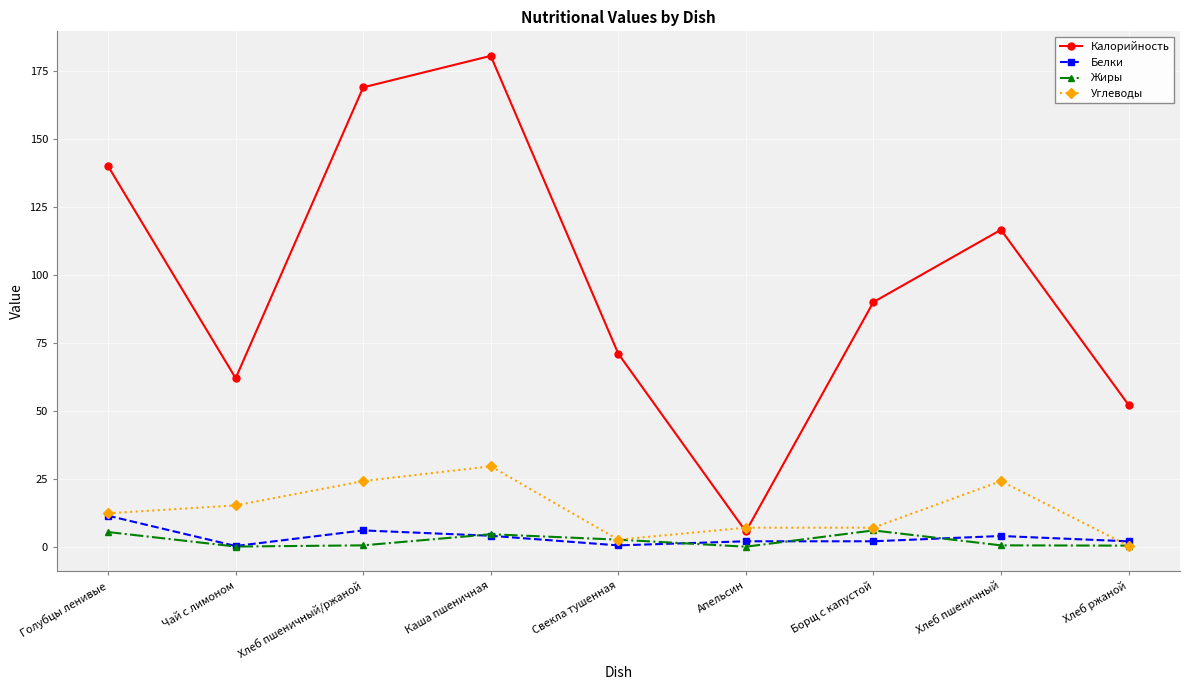

In Жиры, how many points are lower than both neighbors (excluding endpoints)?

2